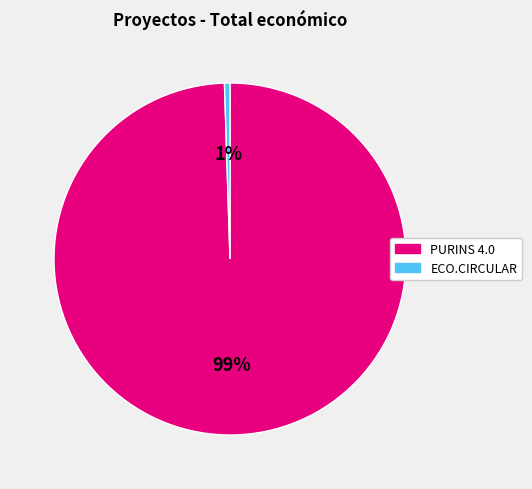

Which has a higher value, PURINS 4.0 or ECO.CIRCULAR?

PURINS 4.0